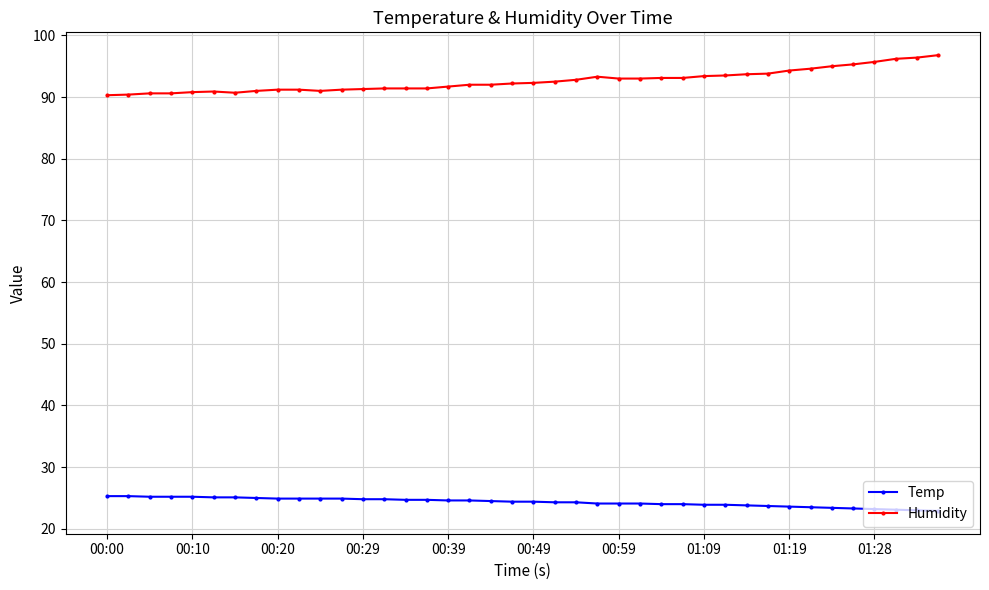

Which series has the widest spread of values?

Humidity